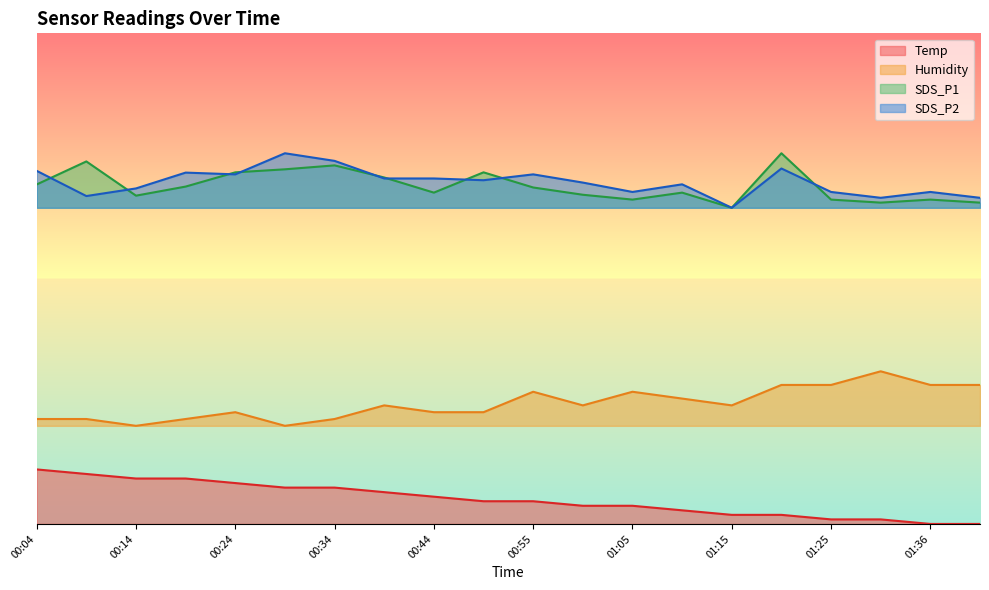

What is the label of the 18th point from the right?

00:14